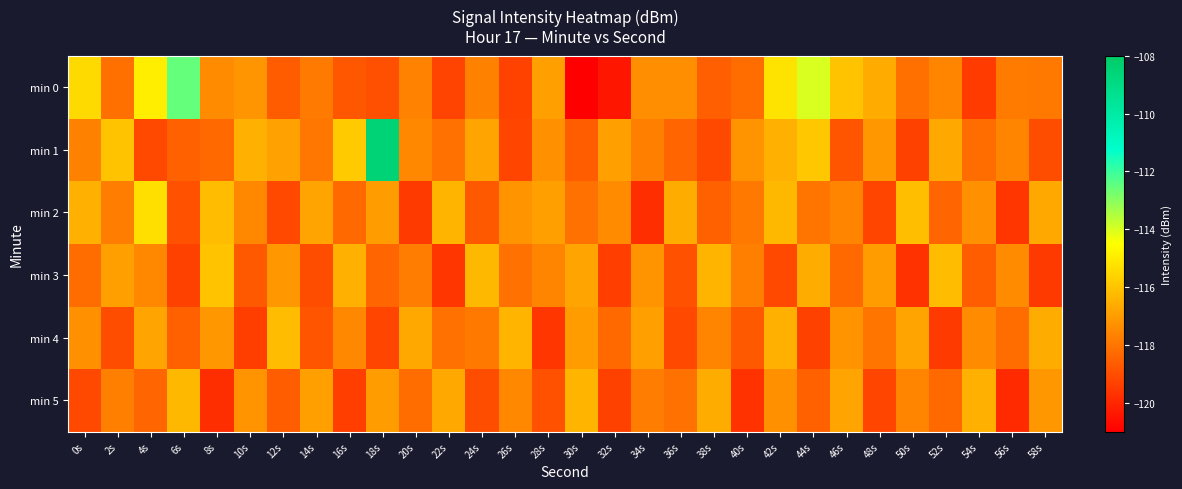

What is the maximum value shown in the chart?

-108.5